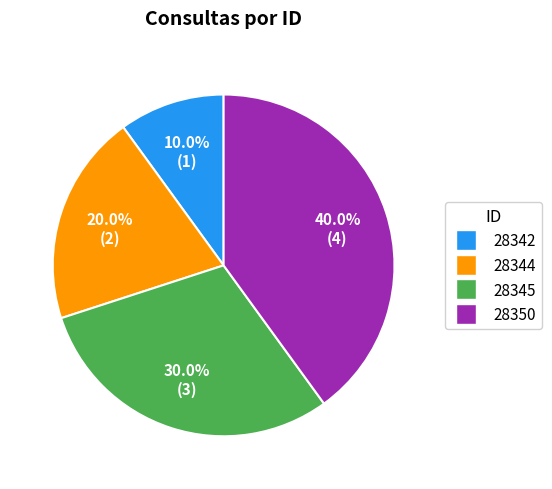

How many segments does this pie chart have?

4